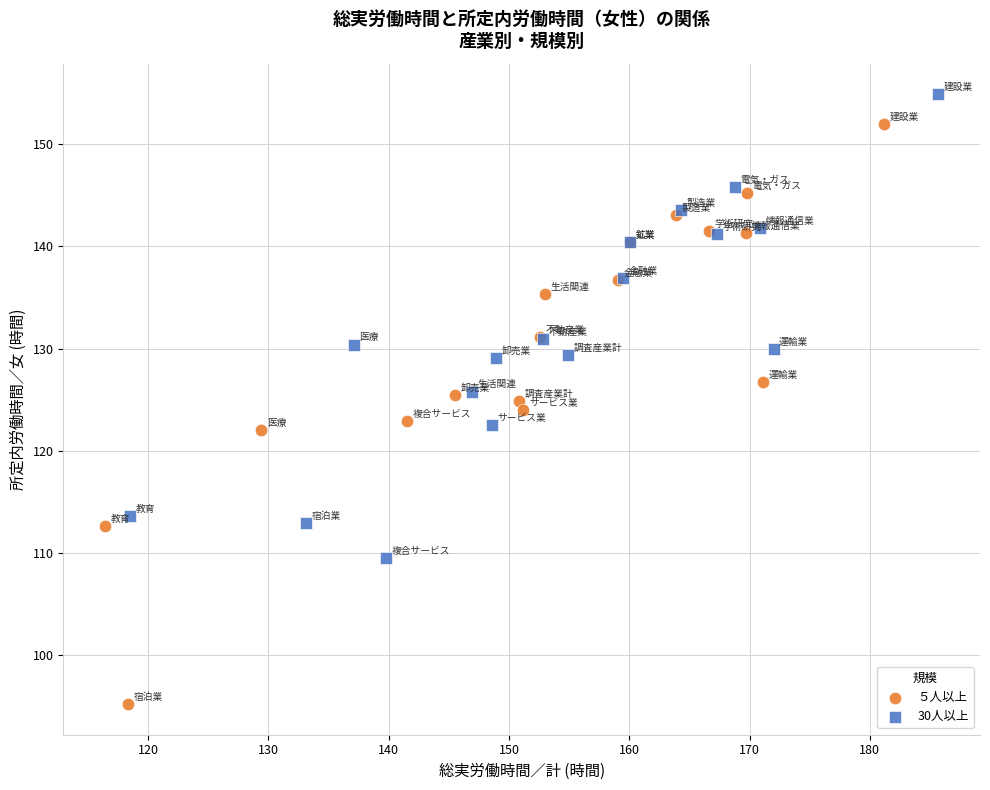

Which series contains the highest Y value?

30人以上